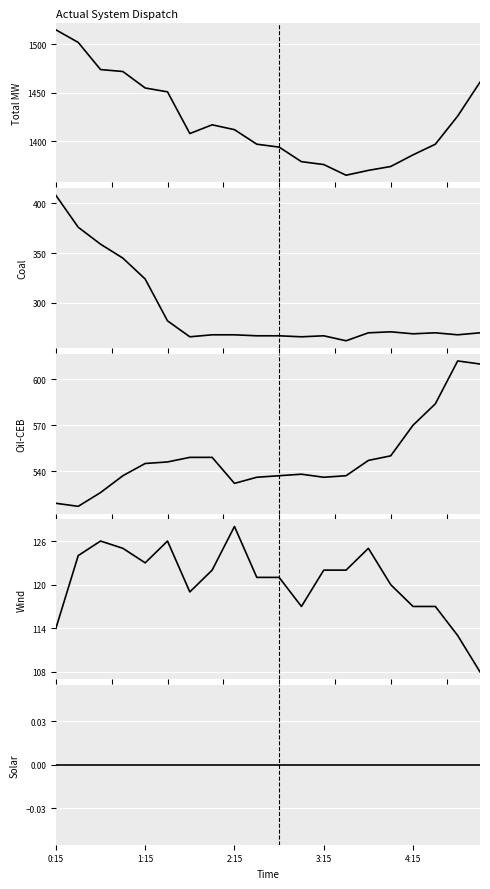

How many interior local peaks does the Total MW series have?

1